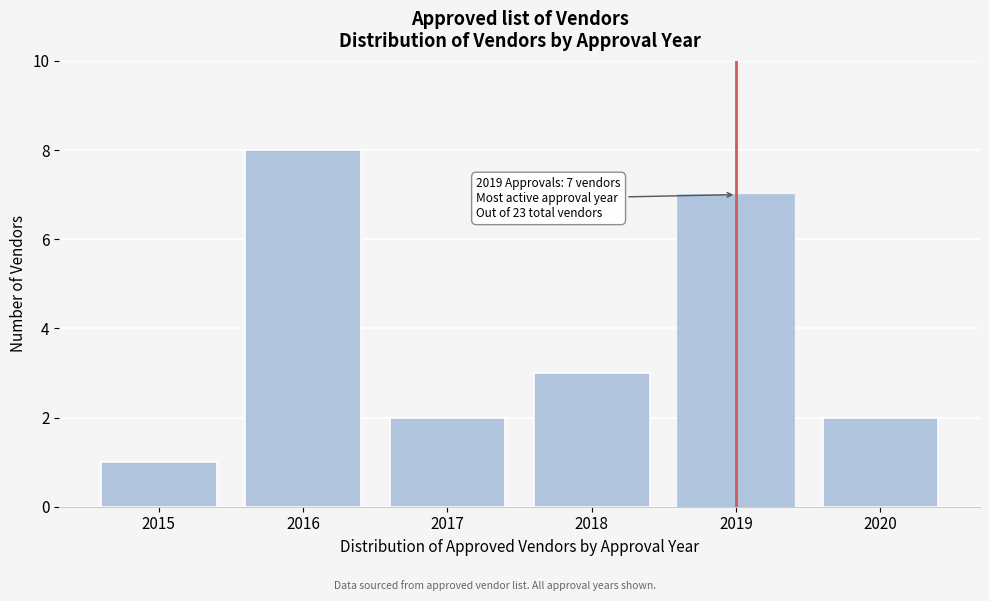

Reading left to right, what are all the values shown in this chart?

1	8	2	3	7	2